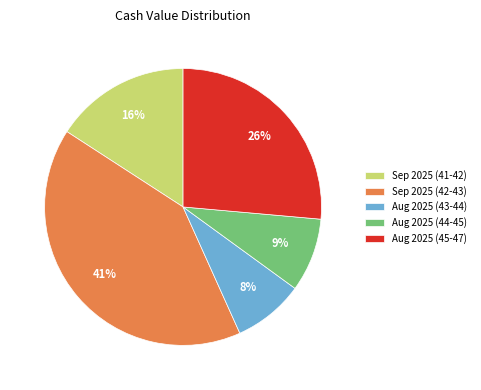

To the nearest percent, what portion does Aug 2025 (45-47) represent?

26%